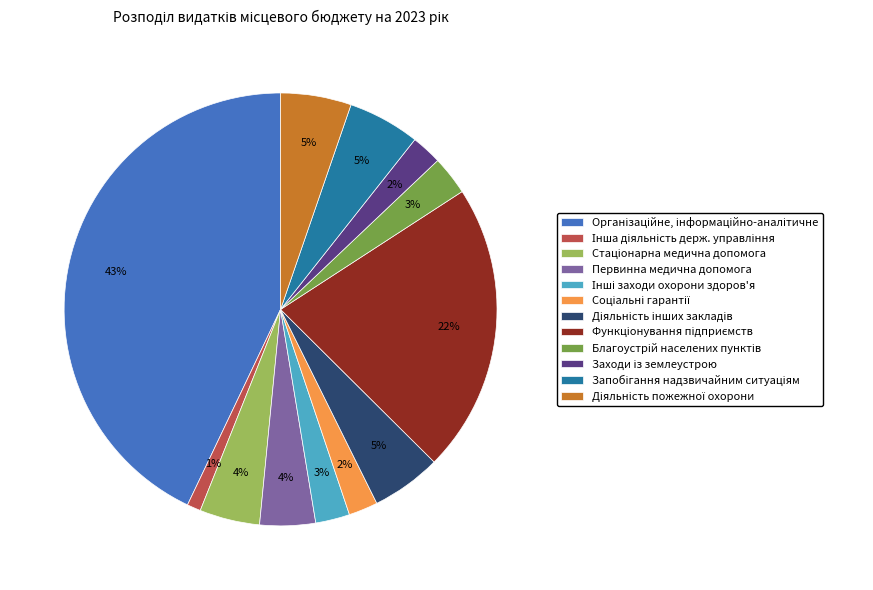

Count the number of slices in the pie.

12